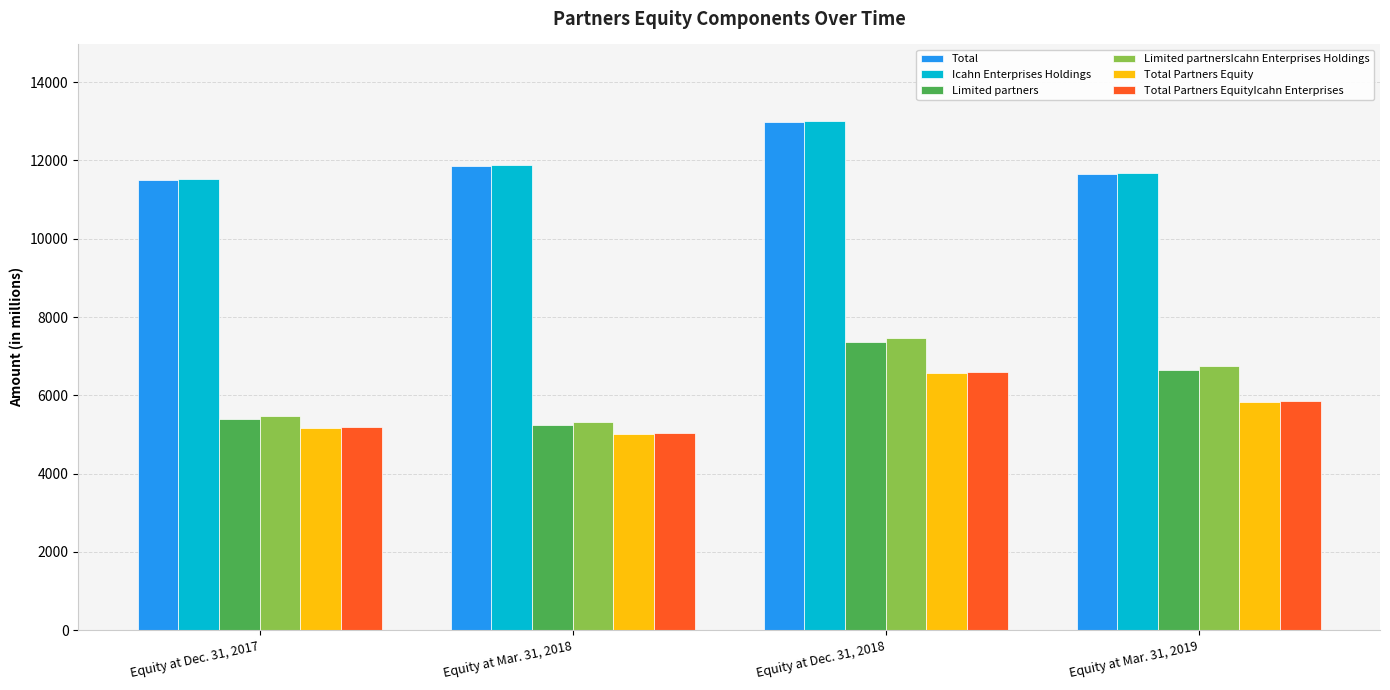

True or false: Total has a value of 15390 at Equity at Dec. 31, 2017.

False